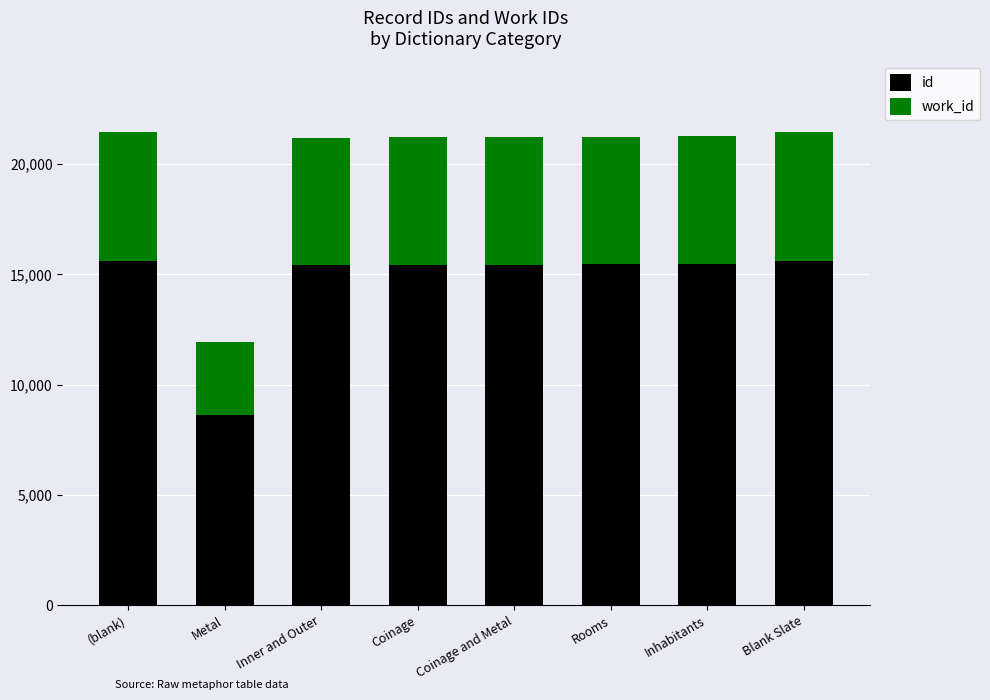

At which label does id first exceed 15456?

(blank)